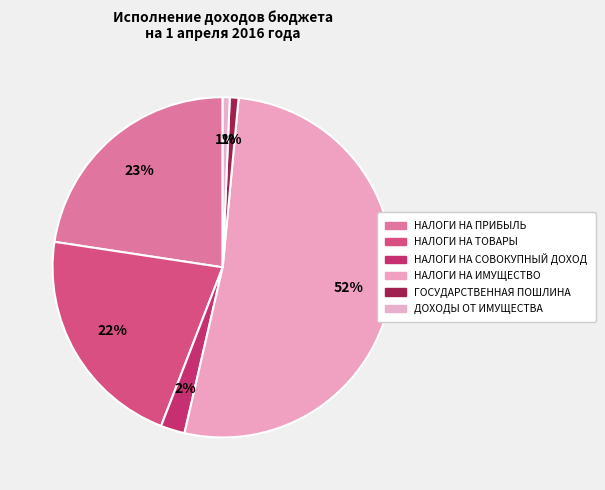

Count the number of slices in the pie.

6